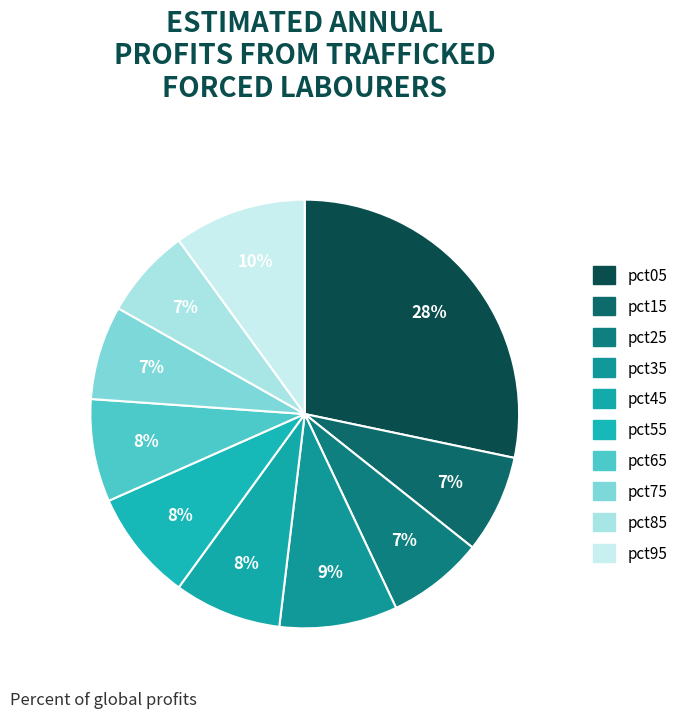

How many slices are in this pie chart?

10